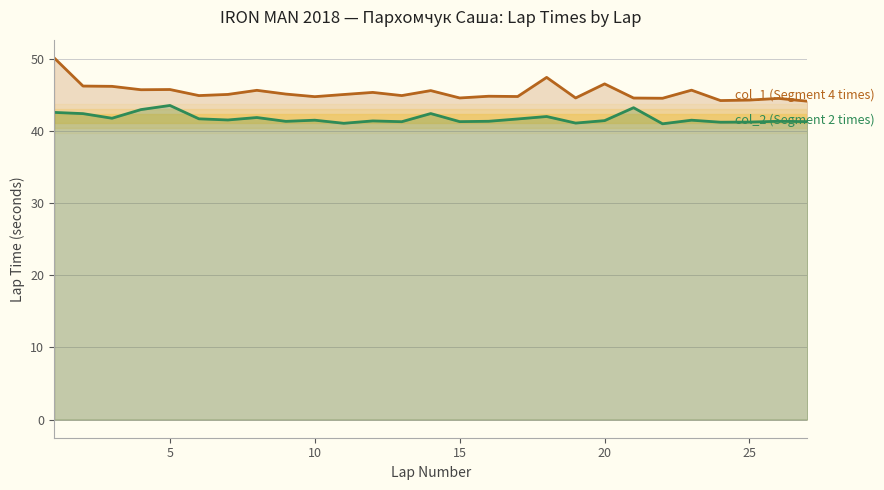

Which series has the widest spread of values?

col_1 (Segment 4 times)